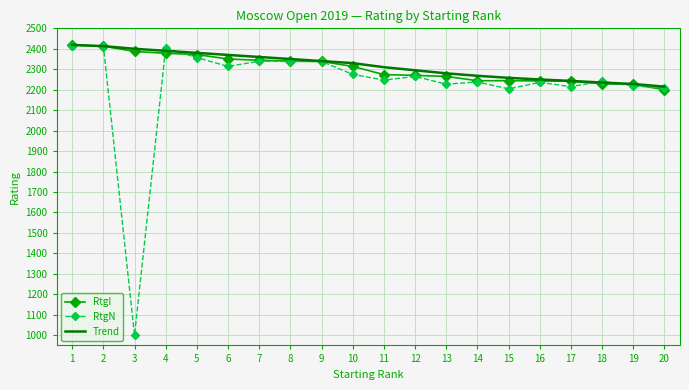

What is the total value across all series at 3?

5787